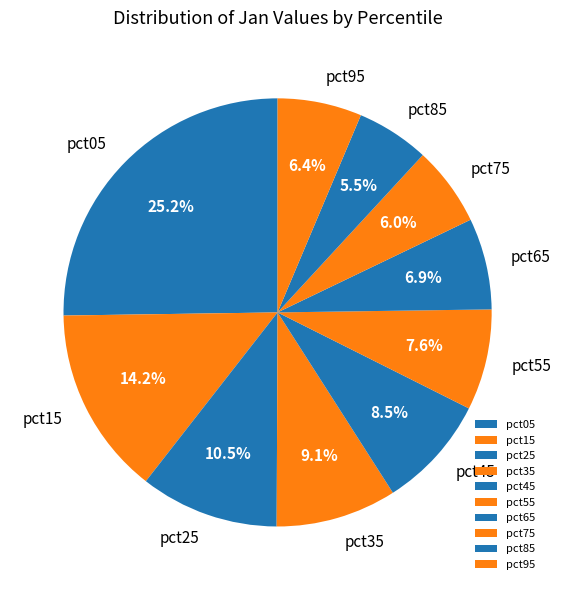

Count the number of slices in the pie.

10